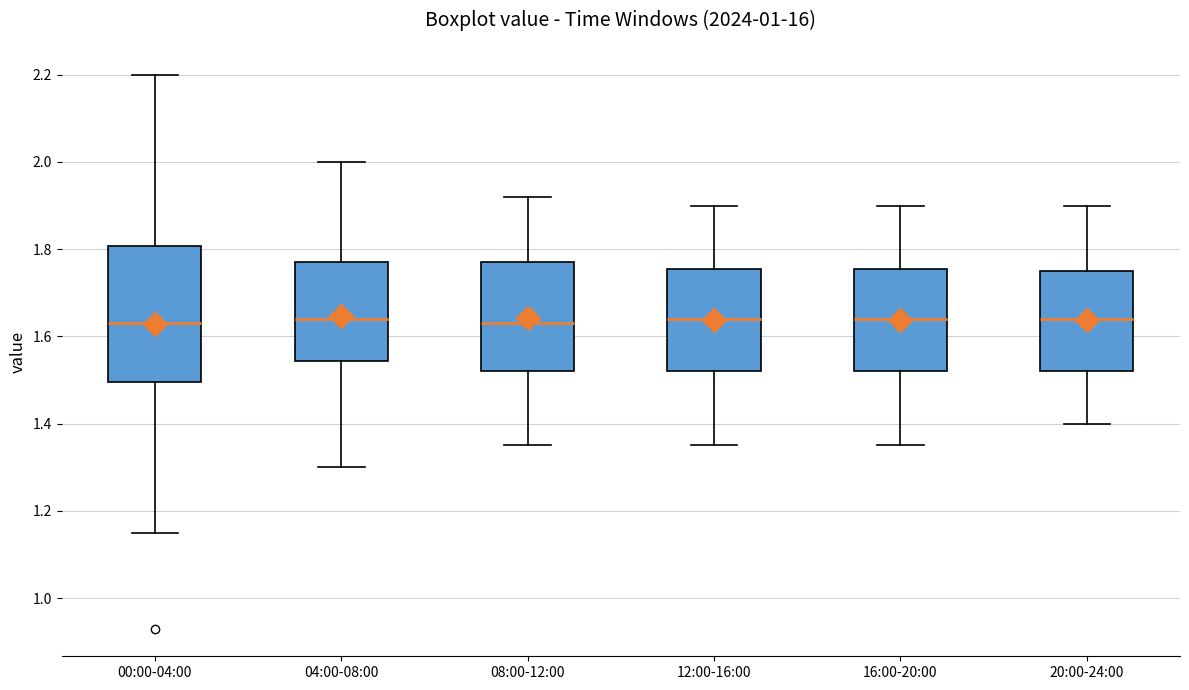

Reading left to right, transcribe this box plot: for each box, give where its median line is, the range the box spans, and where its two whiskers end, as read against the y-axis. The values are not printed on the chart, so give them approximately, as read against the axis.

00:00-04:00: median 1.64, box 1.50 to 1.80, whiskers 1.16 to 2.20
04:00-08:00: median 1.64, box 1.54 to 1.78, whiskers 1.30 to 2.00
08:00-12:00: median 1.64, box 1.52 to 1.78, whiskers 1.36 to 1.92
12:00-16:00: median 1.64, box 1.52 to 1.76, whiskers 1.36 to 1.90
16:00-20:00: median 1.64, box 1.52 to 1.76, whiskers 1.36 to 1.90
20:00-24:00: median 1.64, box 1.52 to 1.76, whiskers 1.40 to 1.90